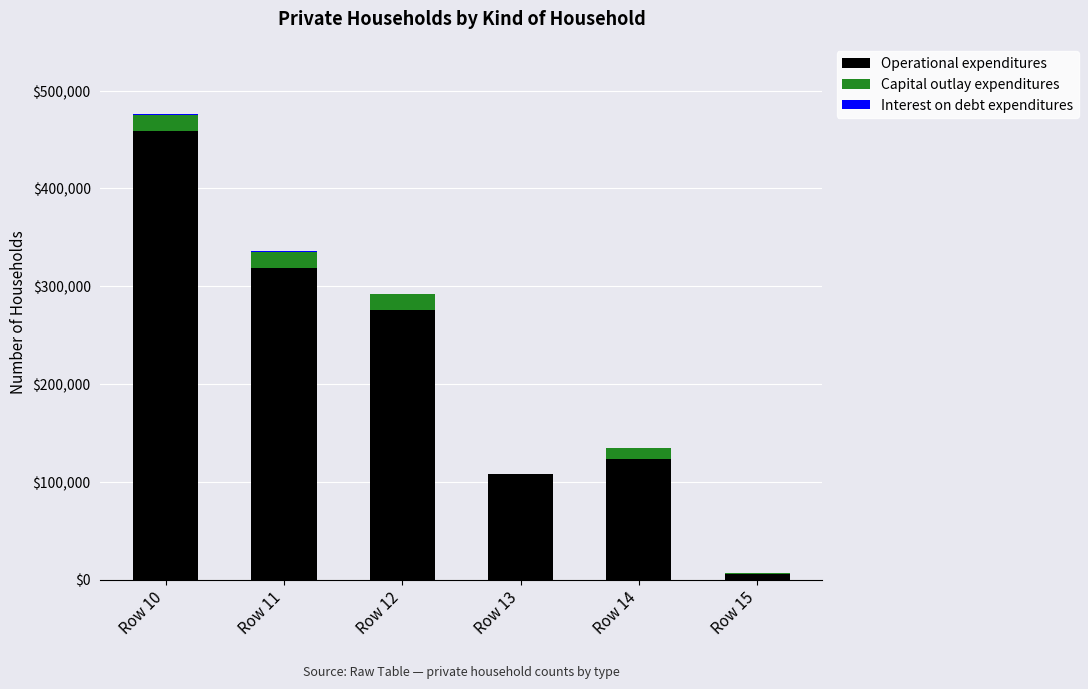

Where is Operational expenditures nearest to the value 232620?

Row 12